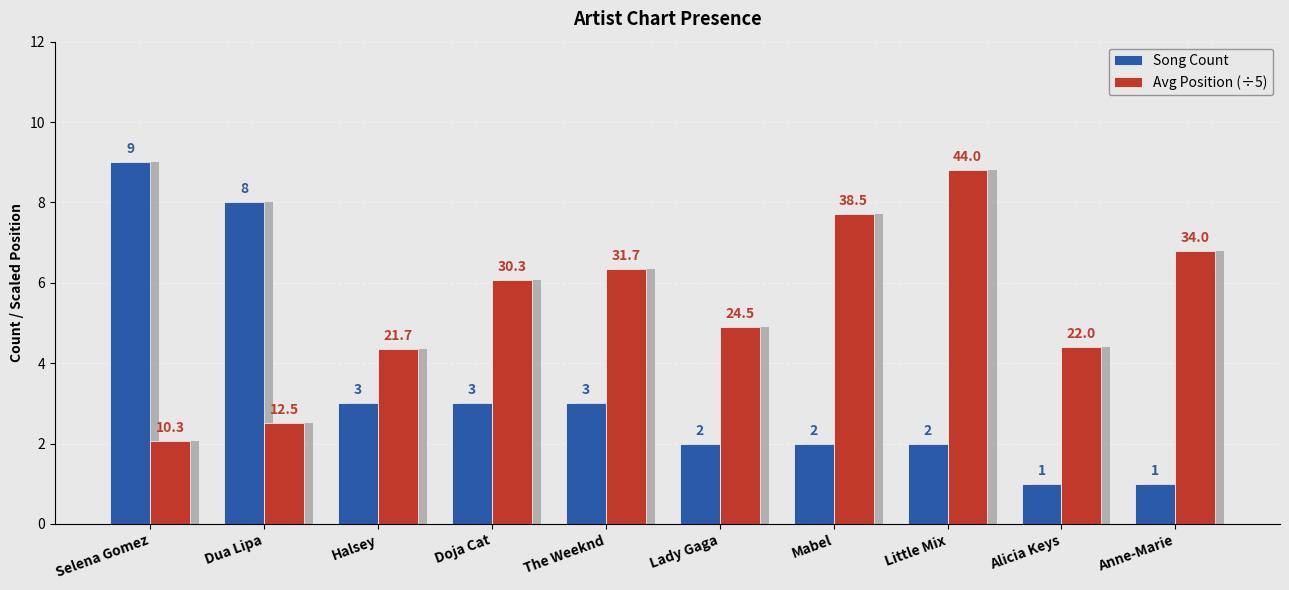

Where is Song Count nearest to the value 5?

Halsey